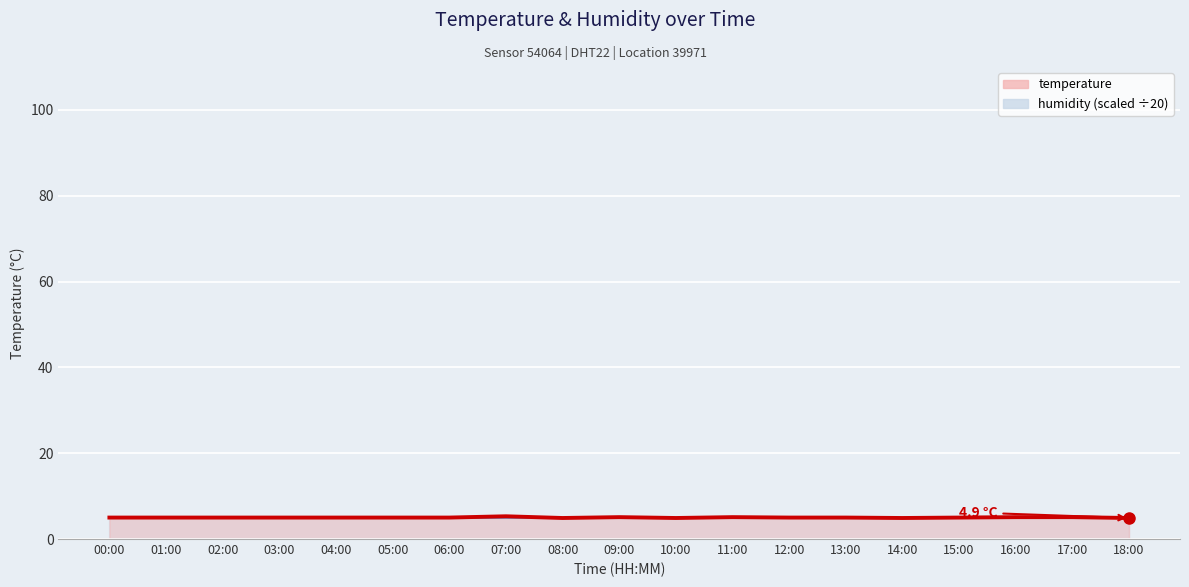

The value of temperature line at 06:00 is 1.8. True or false?

False